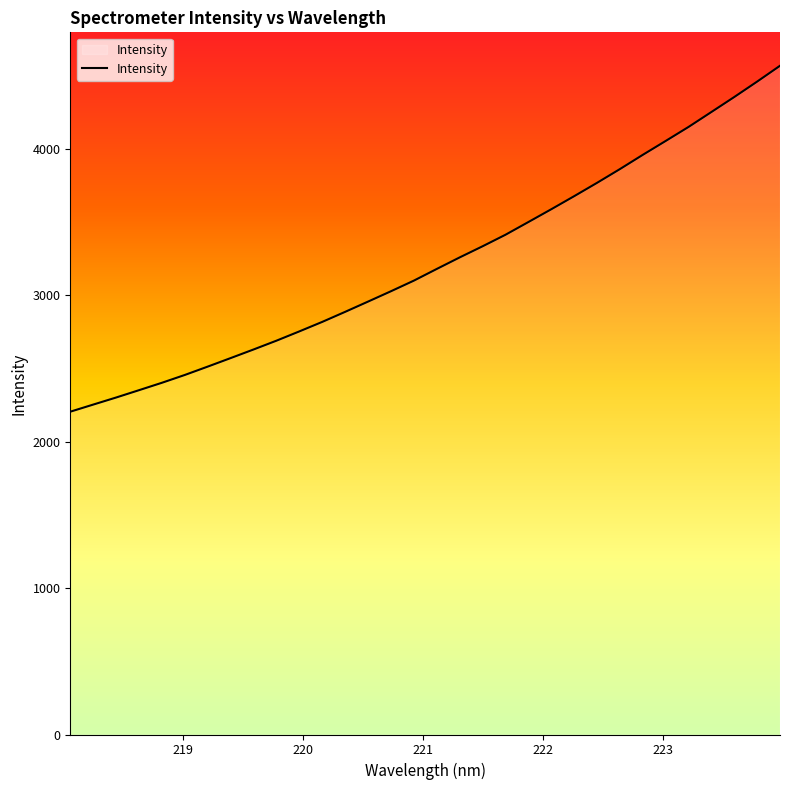

What is the smallest value displayed?

2205.1